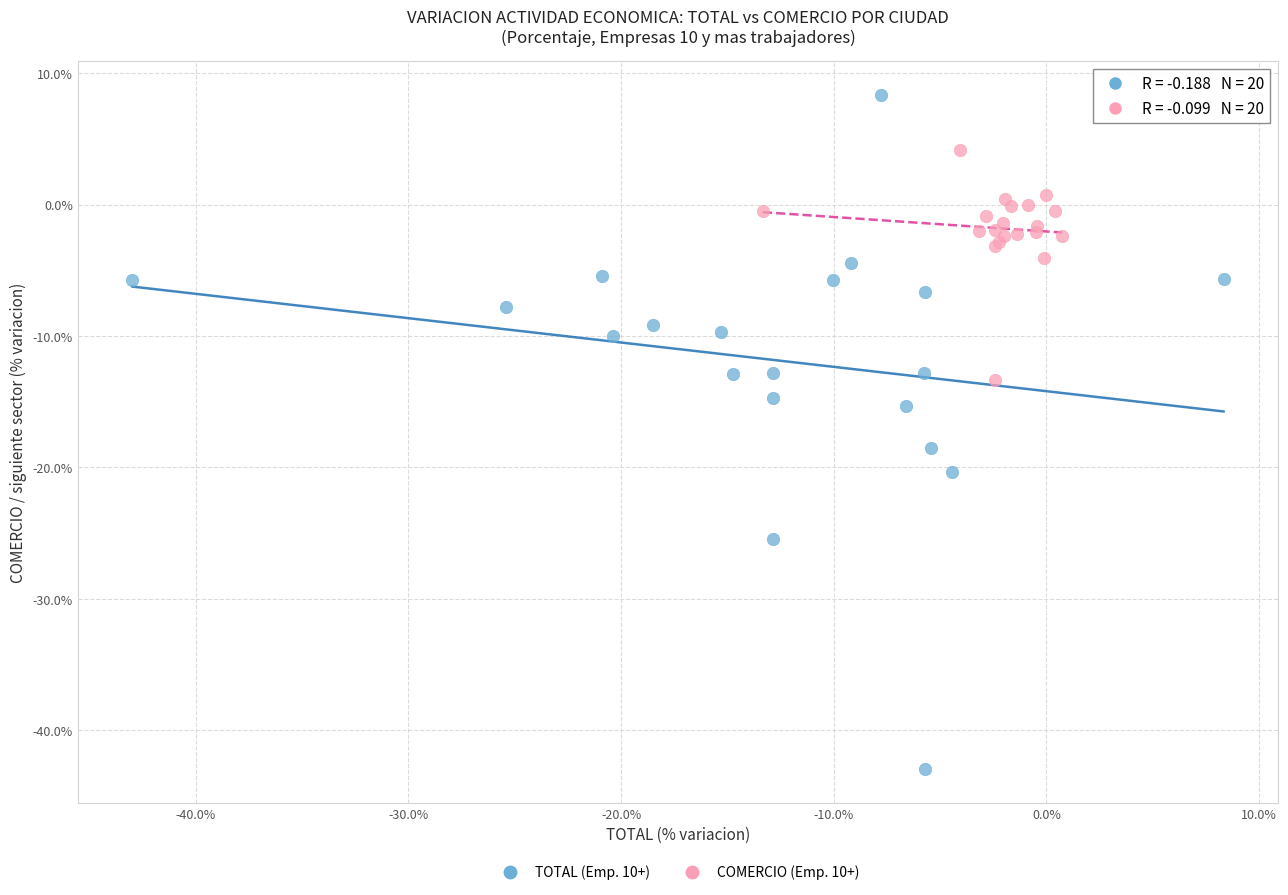

Which series reaches the maximum Y coordinate?

TOTAL (Emp. 10+)